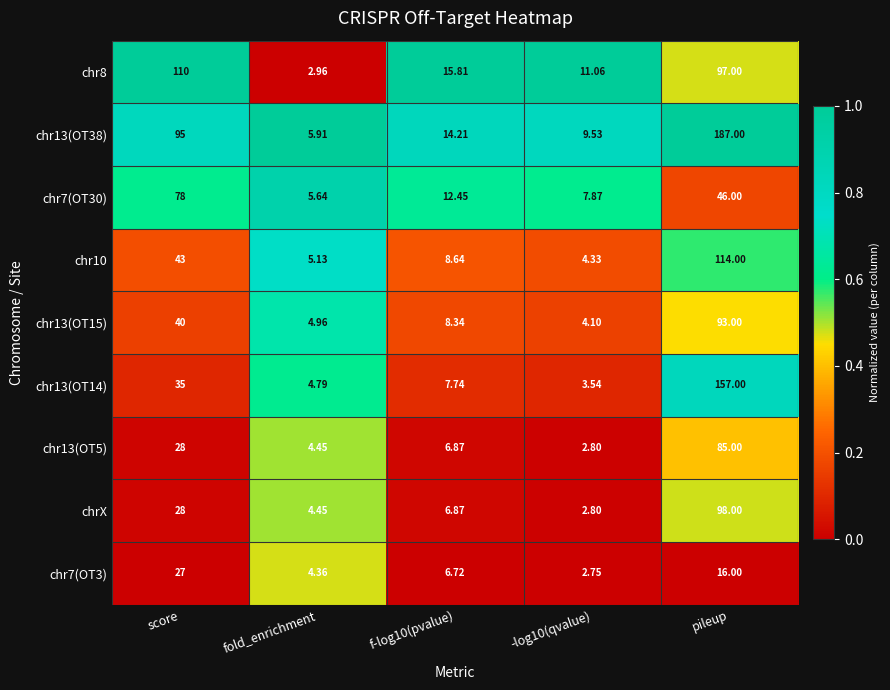

Which series has the largest total across all categories?

chr13(OT38)